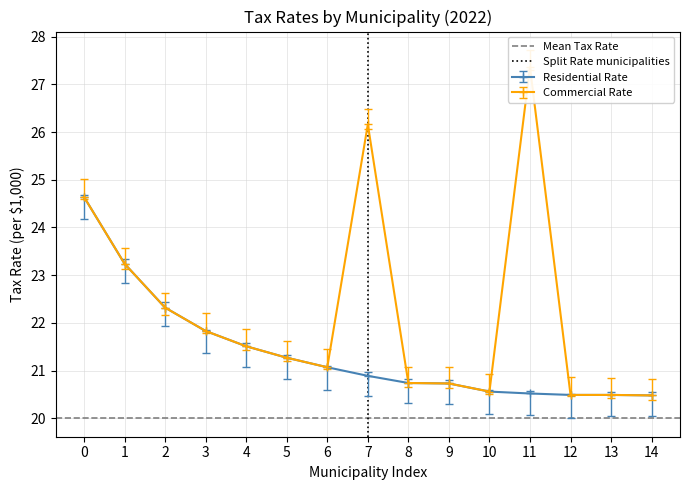

What is the value of the Residential Rate point at the 13th from the left?

20.5